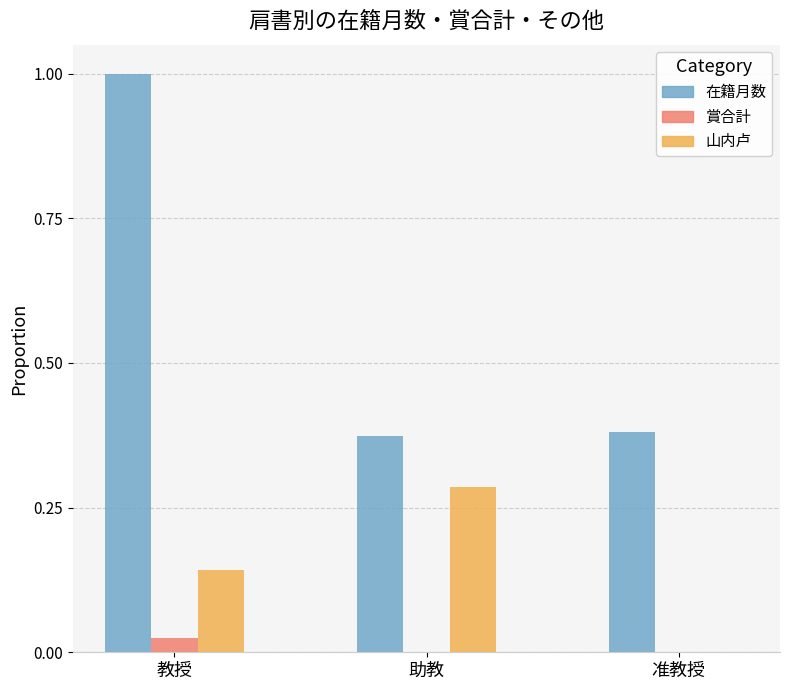

How many groups of bars are there?

3